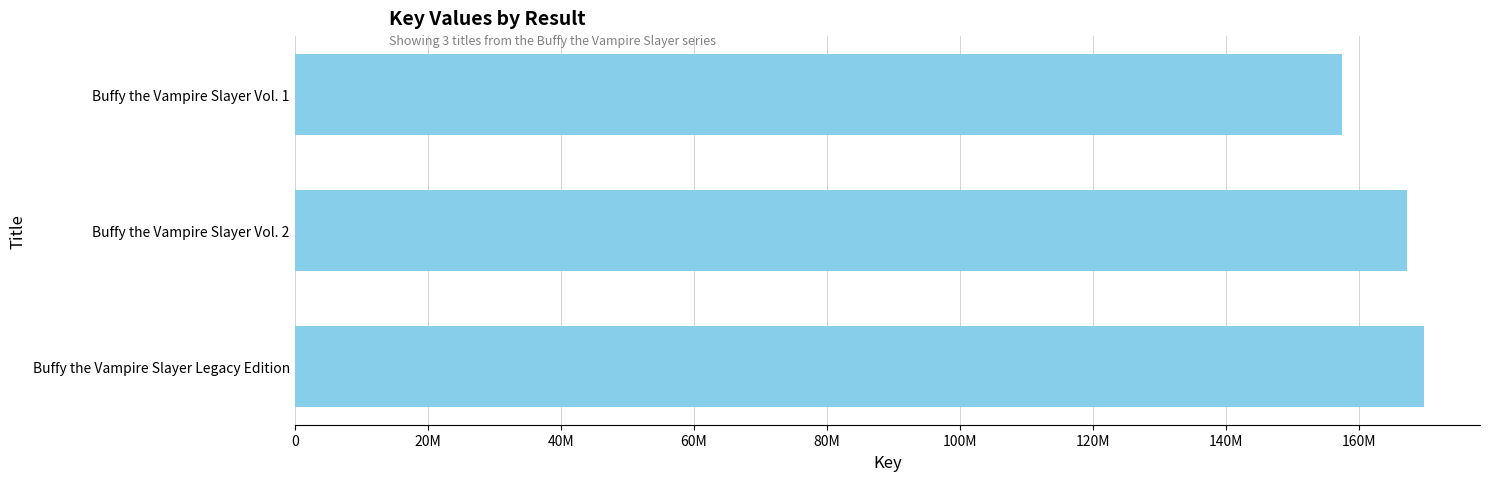

Rank the categories by value from highest to lowest.

Buffy the Vampire Slayer Legacy Edition, Buffy the Vampire Slayer Vol. 2, Buffy the Vampire Slayer Vol. 1